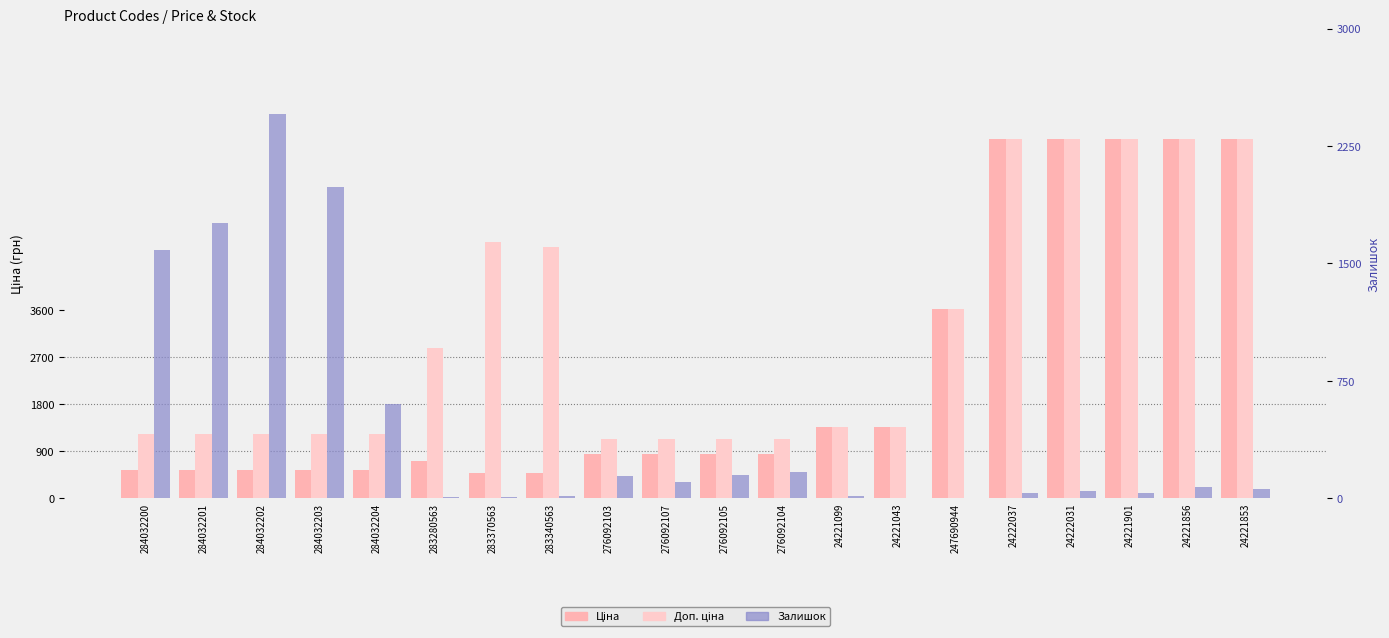

What is the spread (max minus min) of values at 24222031?

6830.5